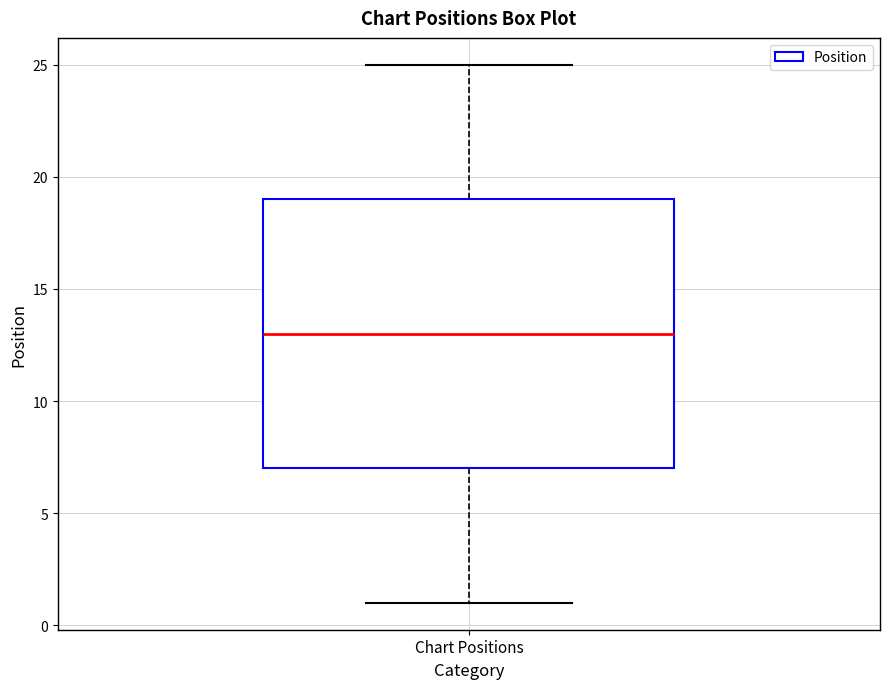

Read this box plot against the y-axis: the position of the median line, the range covered by the box, and the ends of both whiskers. The values are not printed on the chart, so give them approximately, as read against the axis.

median 13, box 7 to 19, whiskers 1 to 25